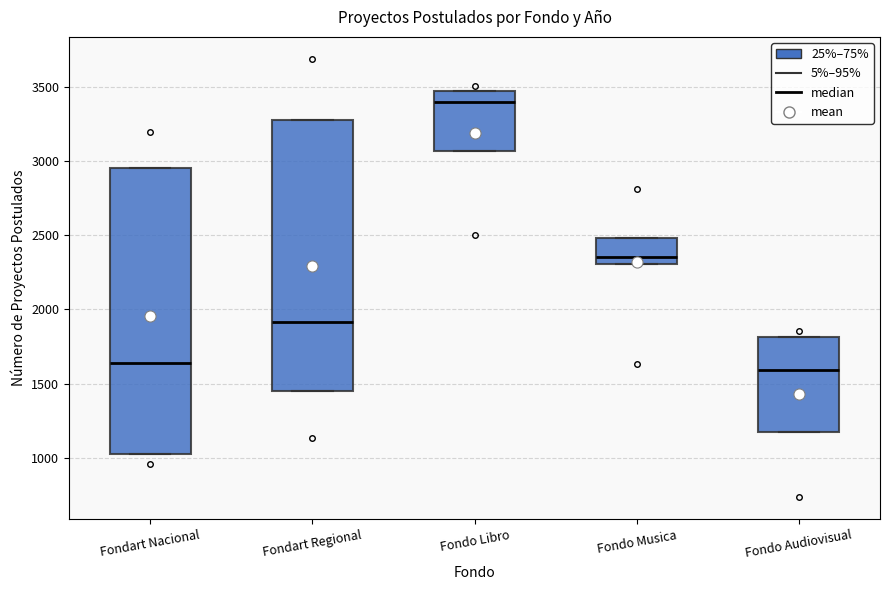

Reading left to right, read every box against the y-axis: the position of its median line, the range the box covers, and the ends of its whiskers. The values are not printed on the chart, so give them approximately, as read against the axis.

Fondart Nacional: median 1650, box 1000 to 2950, whiskers 1000 to 2950
Fondart Regional: median 1900, box 1450 to 3300, whiskers 1450 to 3300
Fondo Libro: median 3400, box 3050 to 3450, whiskers 3050 to 3450
Fondo Musica: median 2350, box 2300 to 2500, whiskers 2300 to 2500
Fondo Audiovisual: median 1600, box 1150 to 1800, whiskers 1150 to 1800